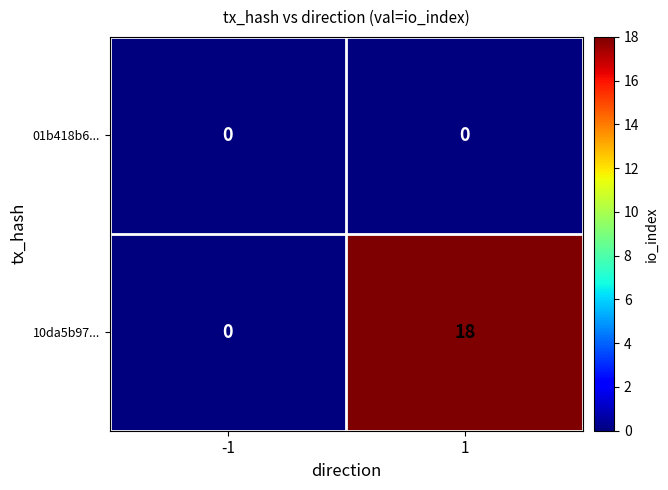

Which series changed the most between -1 and 1?

10da5b97...